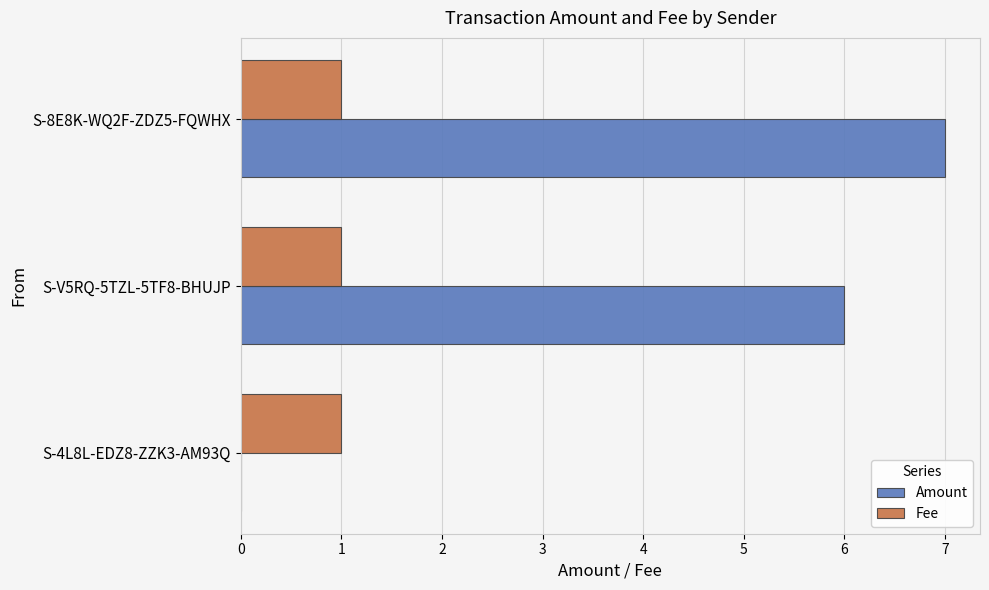

Between S-4L8L-EDZ8-ZZK3-AM93Q and S-V5RQ-5TZL-5TF8-BHUJP, which series saw the biggest shift?

Amount